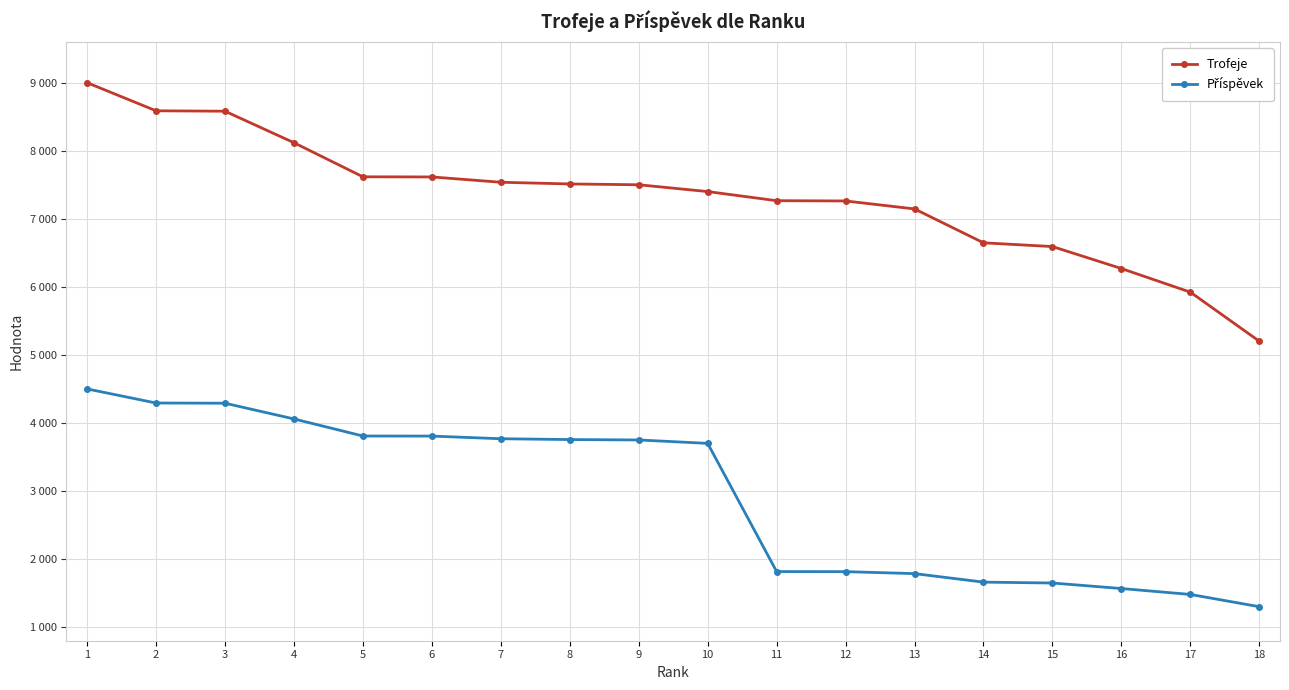

Is this an area chart (filled region under the line)?

No